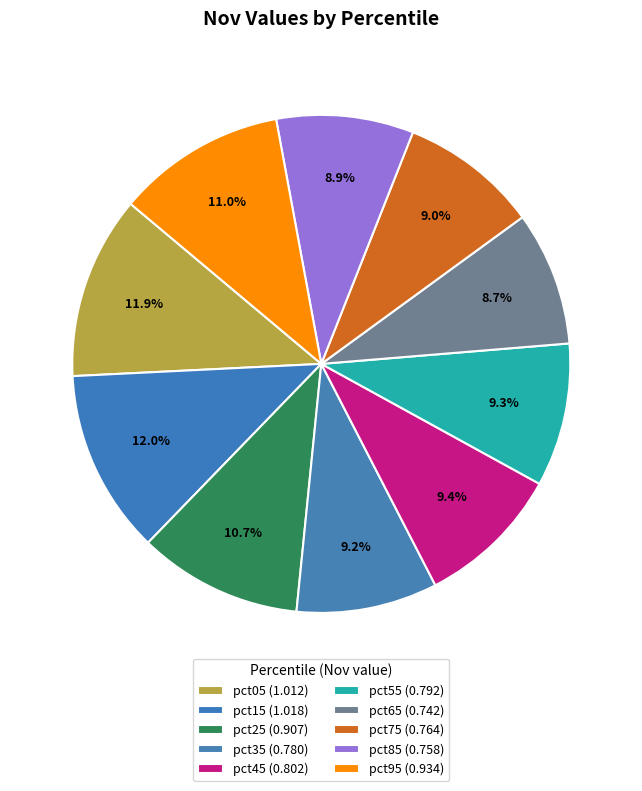

Is the sum of pct65 and pct15 greater than half?

No